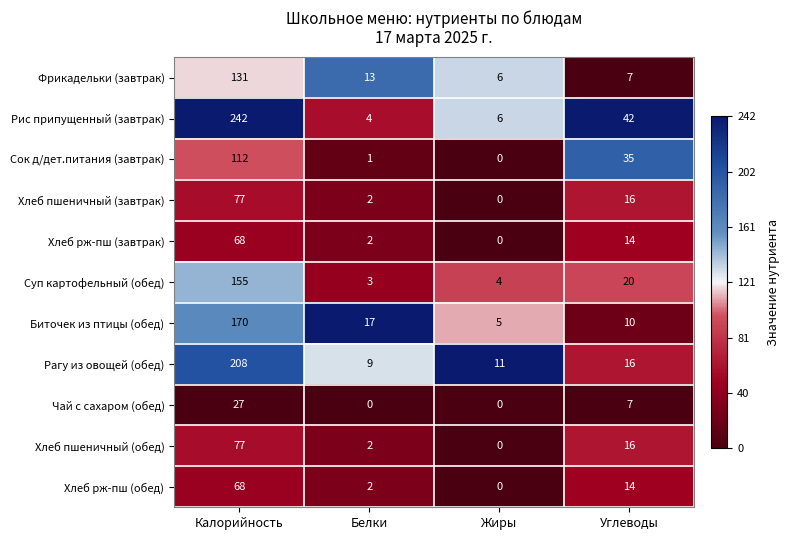

What is the difference between the maximum and minimum values in the Сок д/дет.питания (завтрак) series?

112